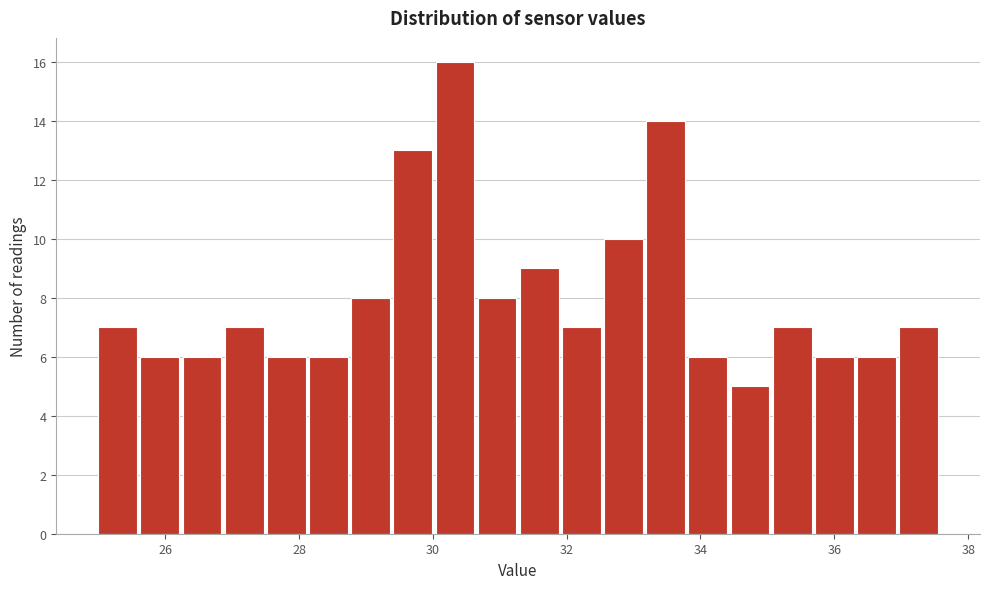

Read against the x-axis, roughly where is the centre of the tallest bar?

30.4